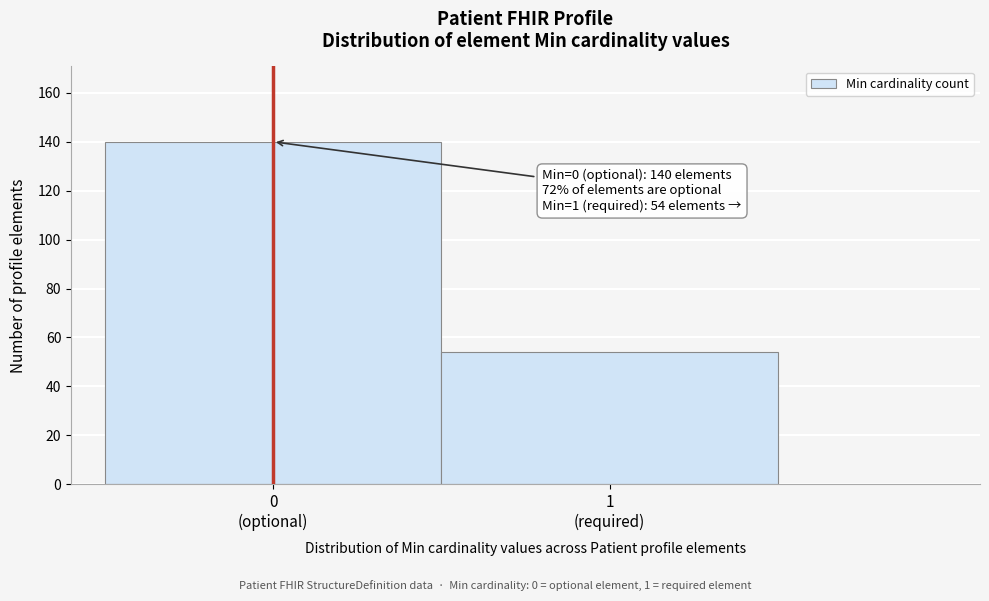

Reading left to right, transcribe all the data shown in this chart.

140	54